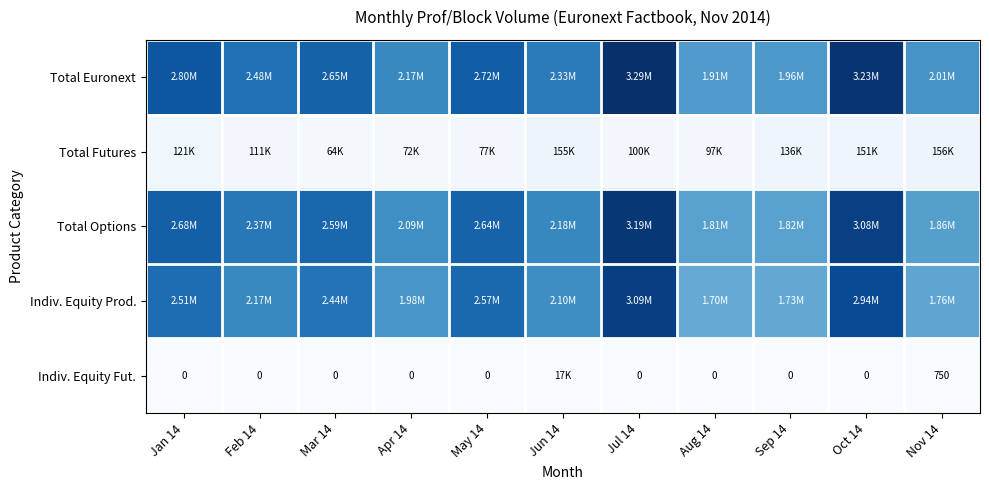

At how many categories does at least one series exceed 0?

11